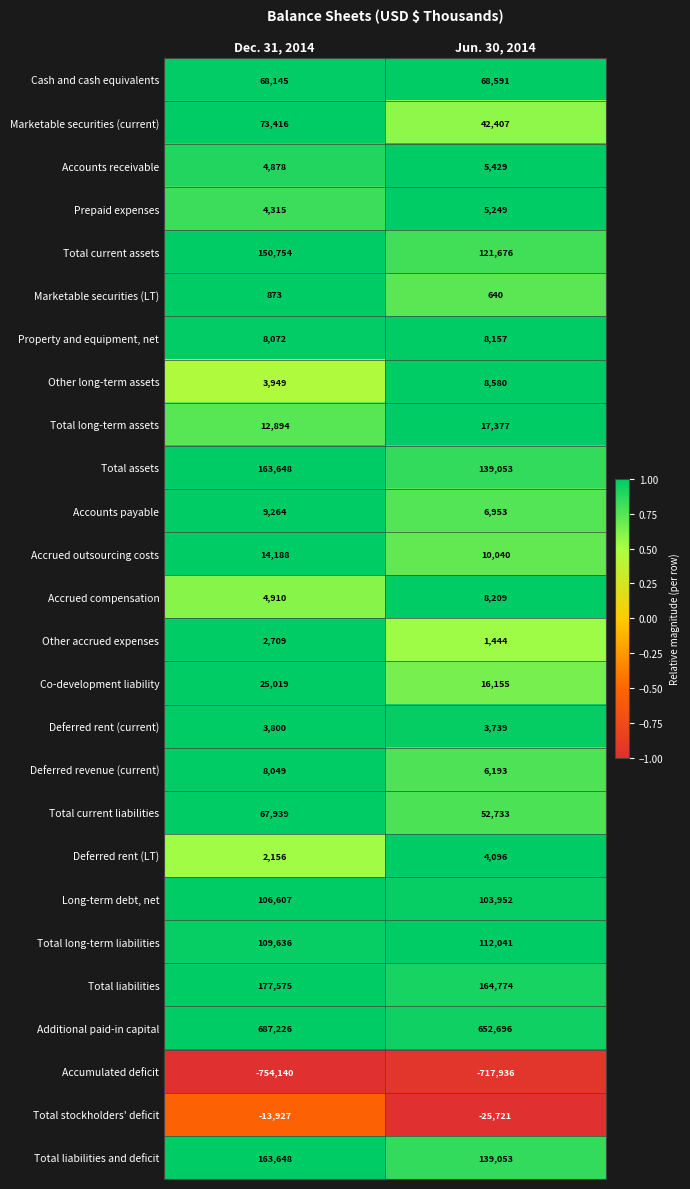

What is the difference between the highest and lowest values at Jun. 30, 2014?

1370632